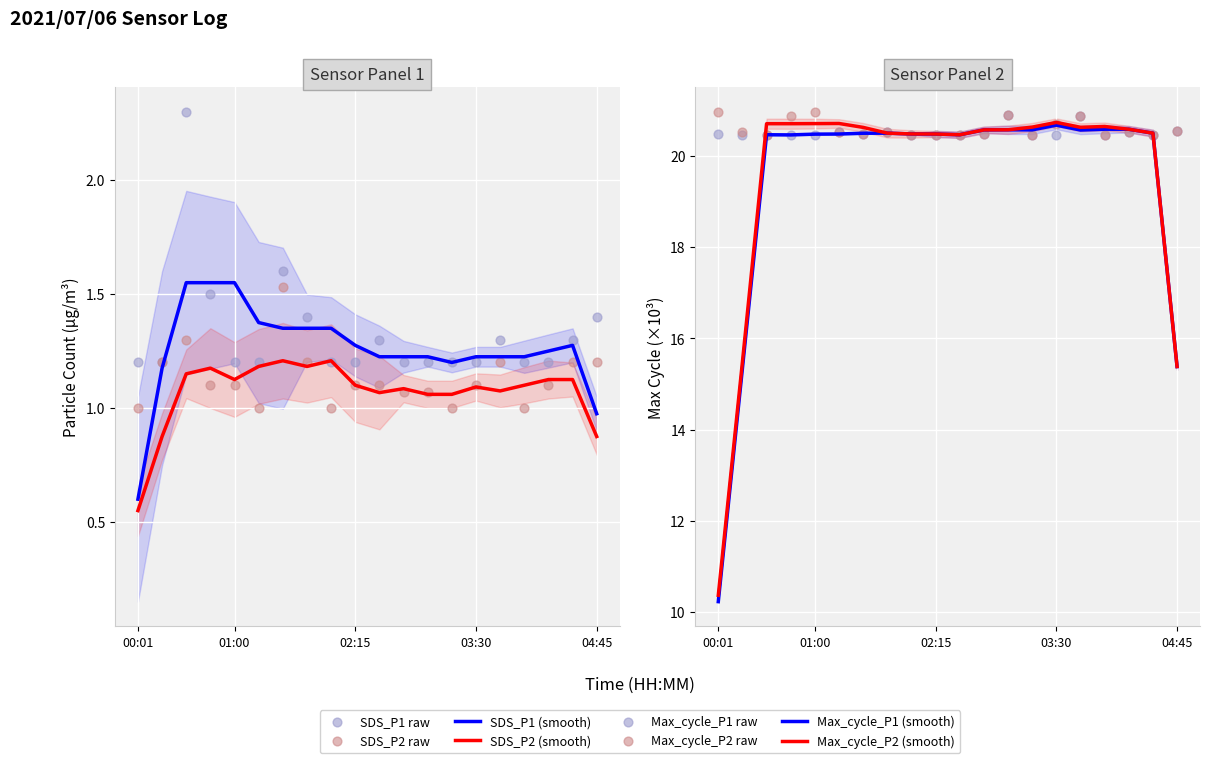

At how many categories does at least one series exceed 16?

20